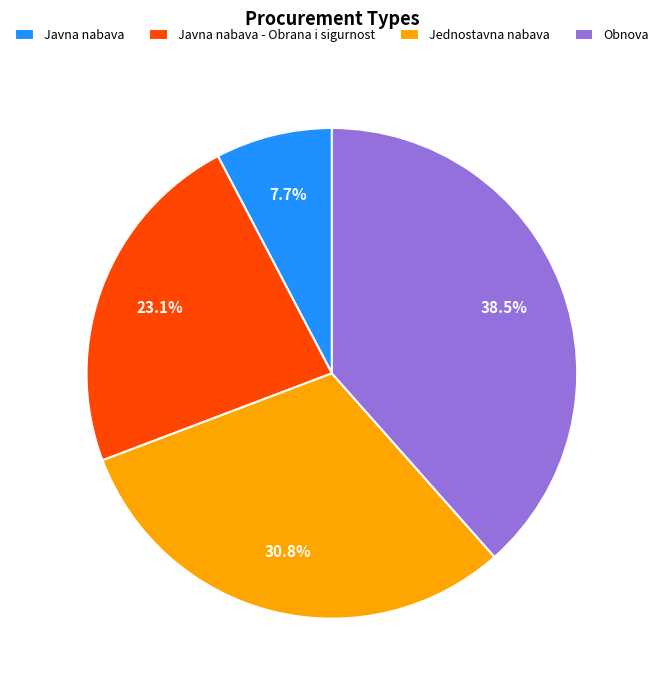

What is the ratio of the value at Javna nabava - Obrana i sigurnost to the value at Obnova?

0.6